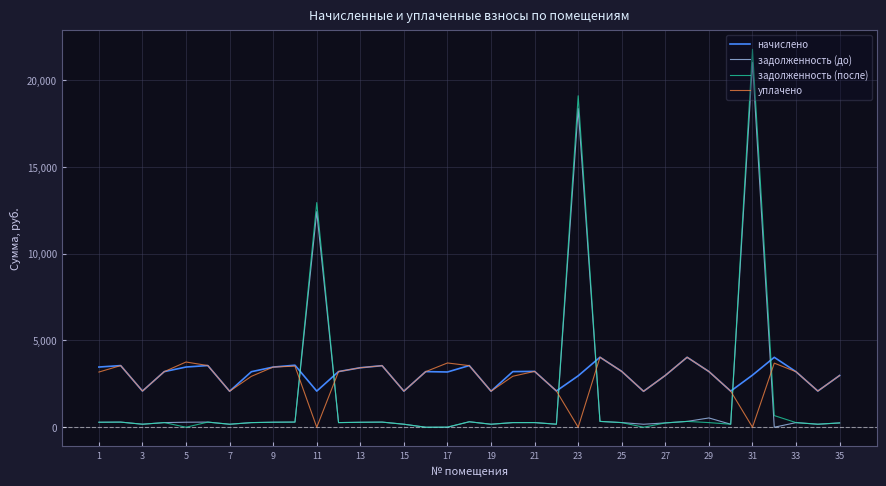

Which series ends up on top after the final intersection of задолженность (после) and начислено?

начислено